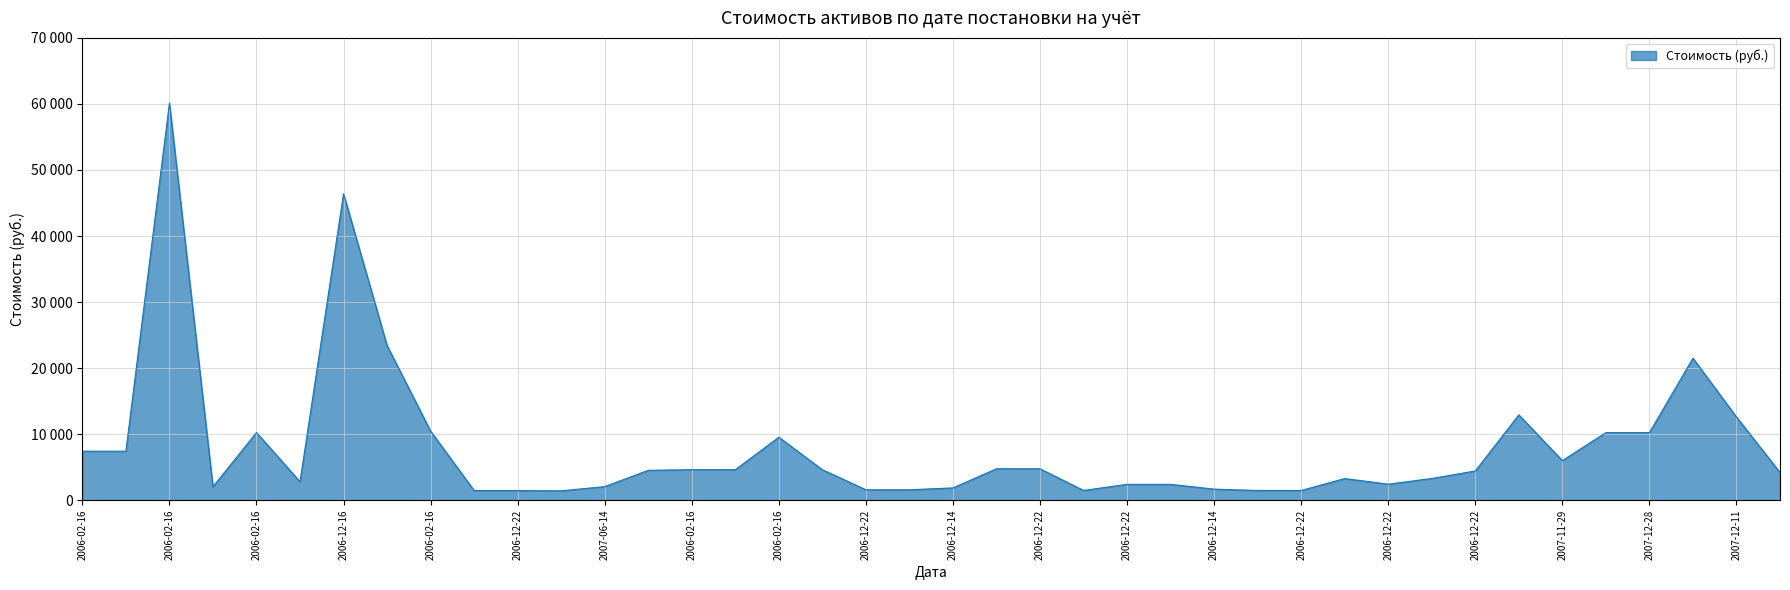

Is this an area chart (filled region under the line)?

Yes